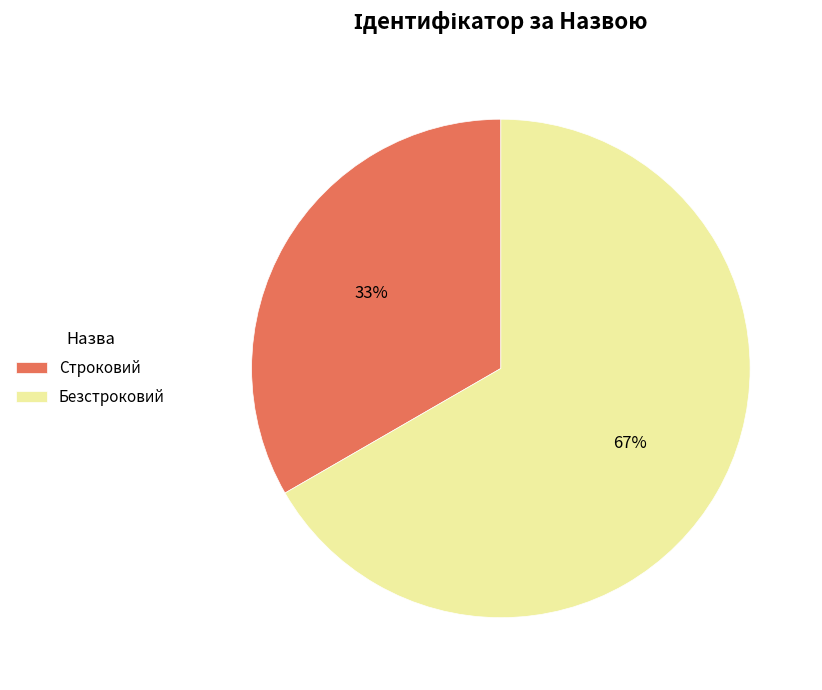

Is the sum of Строковий and Безстроковий greater than half?

Yes